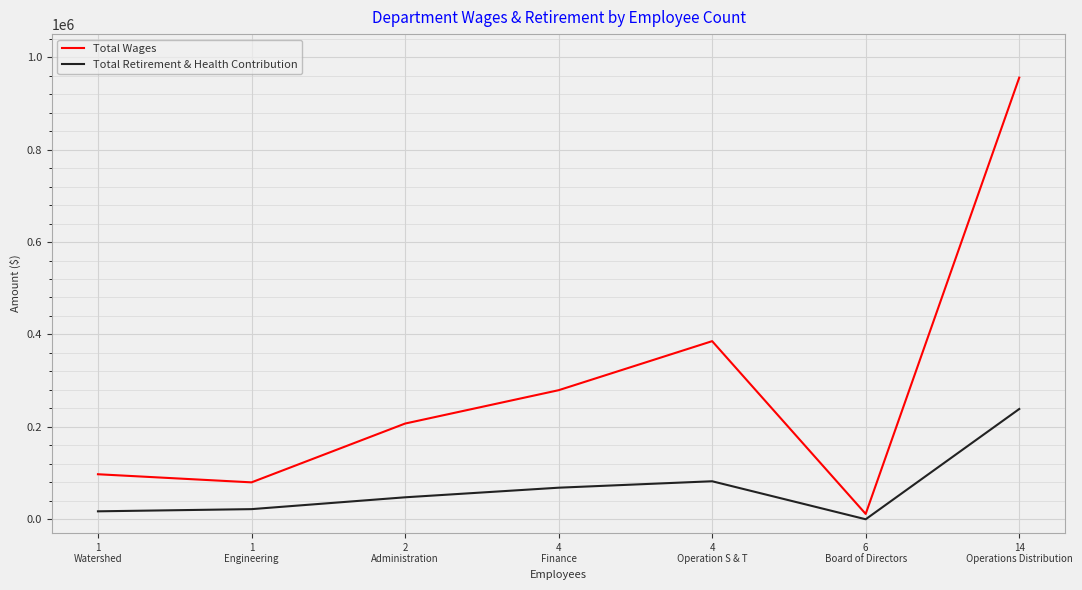

Which series has the widest spread of values?

Total Wages